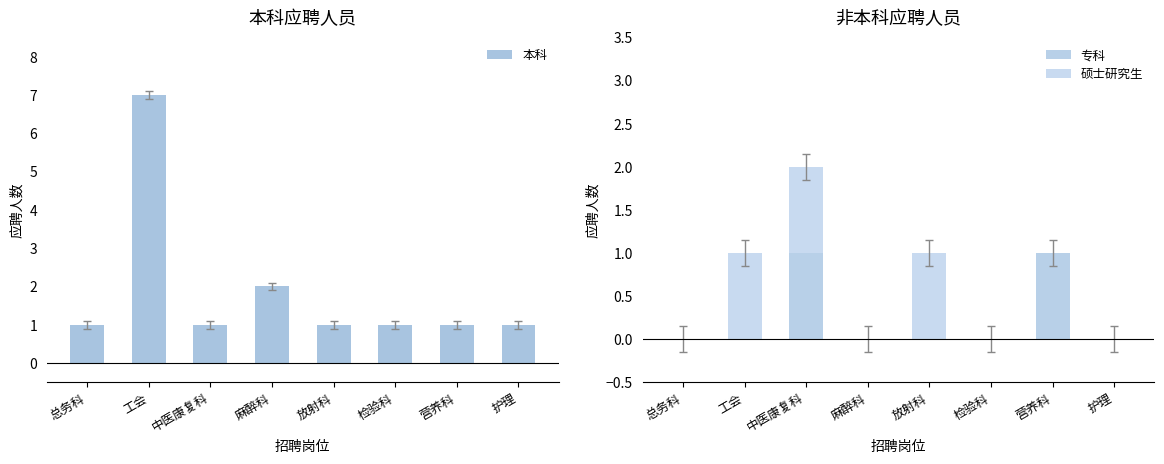

Which series changed the most between 检验科 and 营养科?

专科